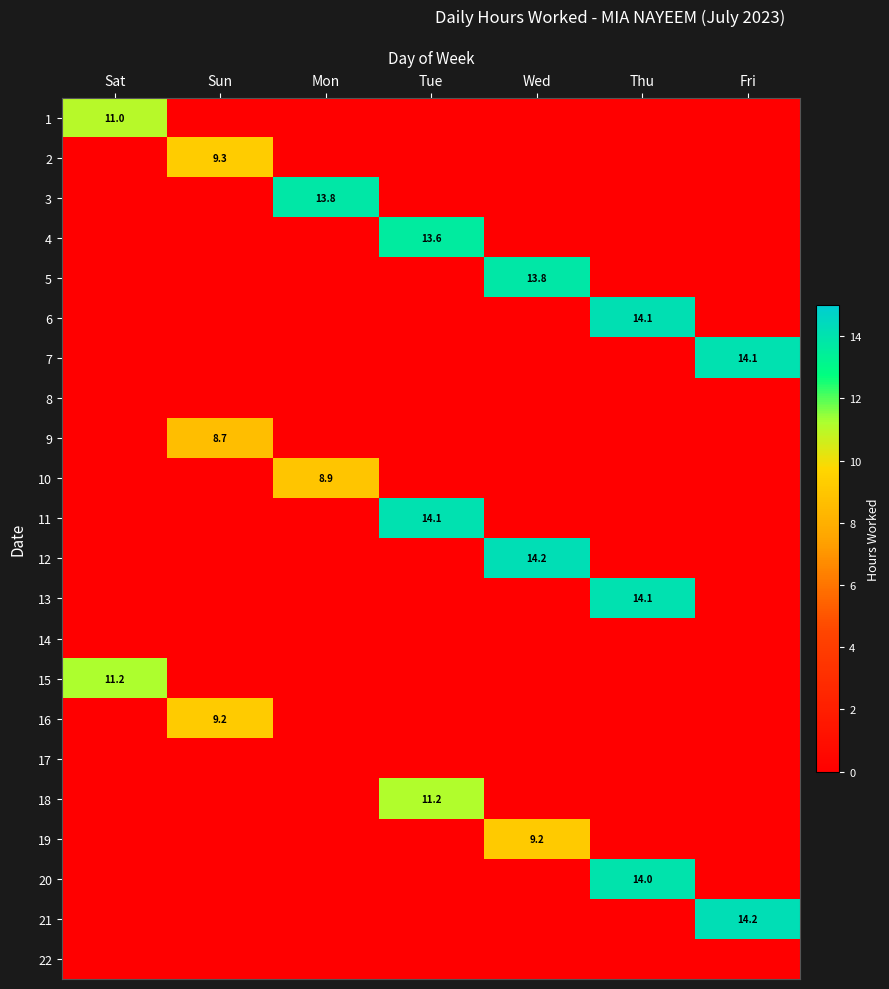

Is it true that 6 equals 24.7 at Thu?

False